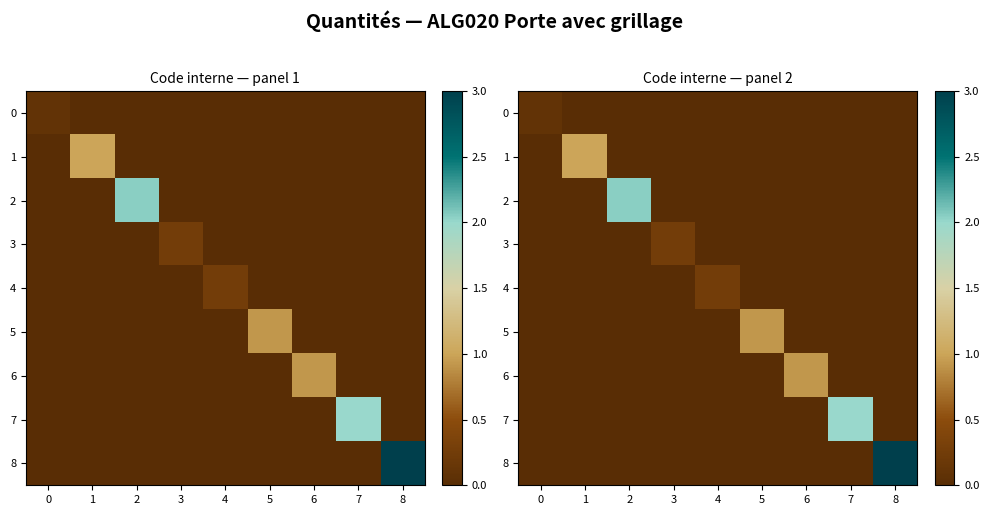

Is it true that 7 equals 0.7 at 8?

False